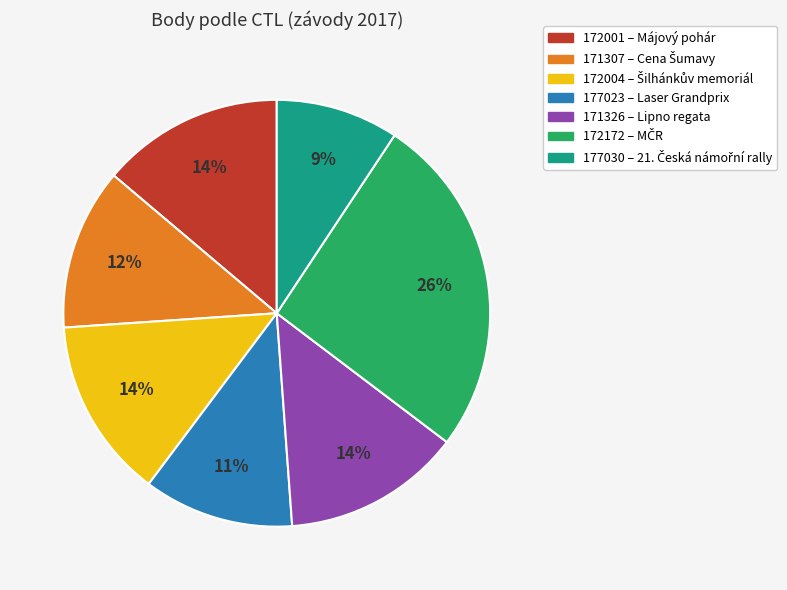

To the nearest percent, what portion does 172172 represent?

26%